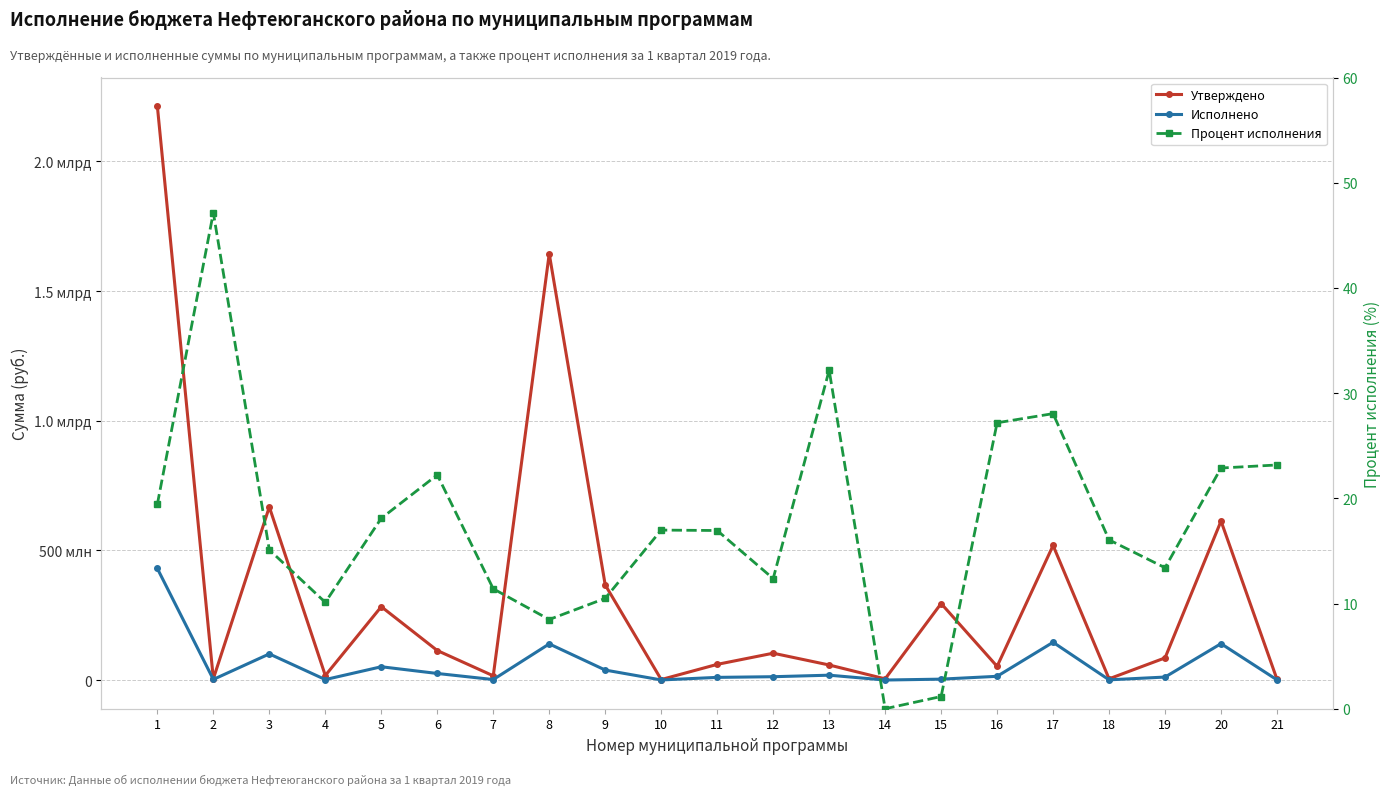

What is the total value across all series at 4?

19193371.1